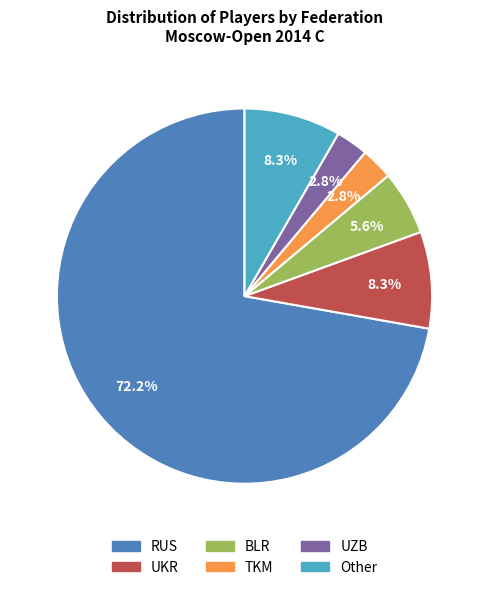

Is there a majority slice in this chart?

Yes